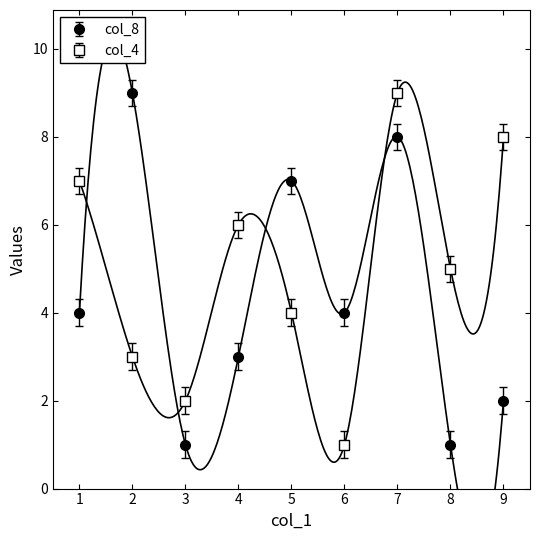

Which series ends up on top after the final intersection of col_8 and col_4?

col_4